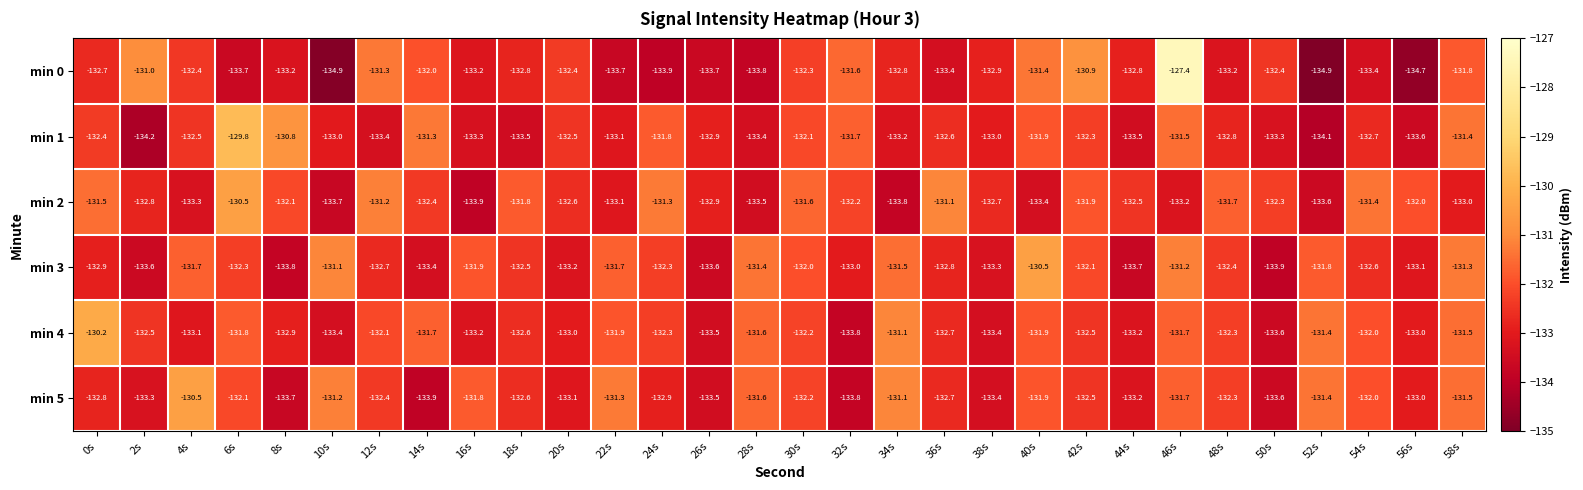

What is the difference between the min 5 values at 36s and 10s?

1.5